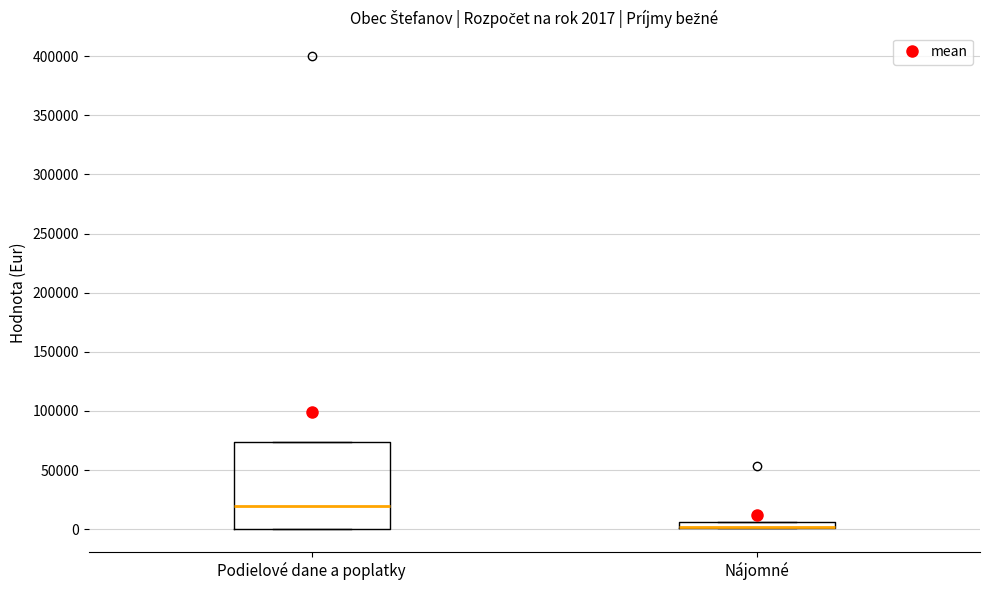

Comparing the boxes themselves (not the whiskers), which one is the tallest?

Podielové dane a poplatky